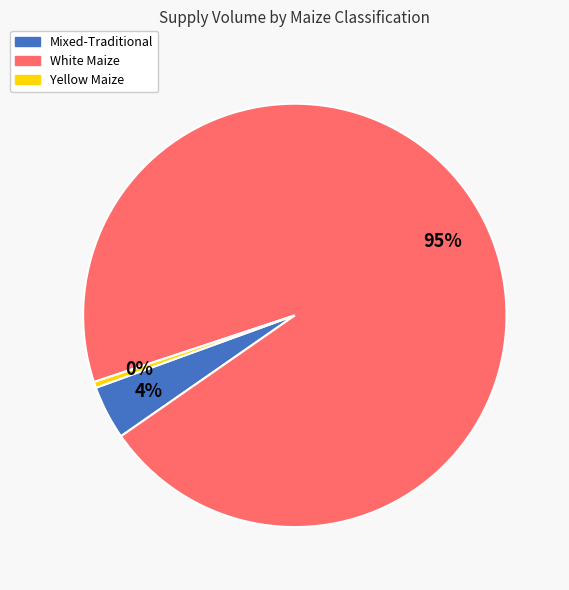

To the nearest percent, what is the average slice percentage?

33%